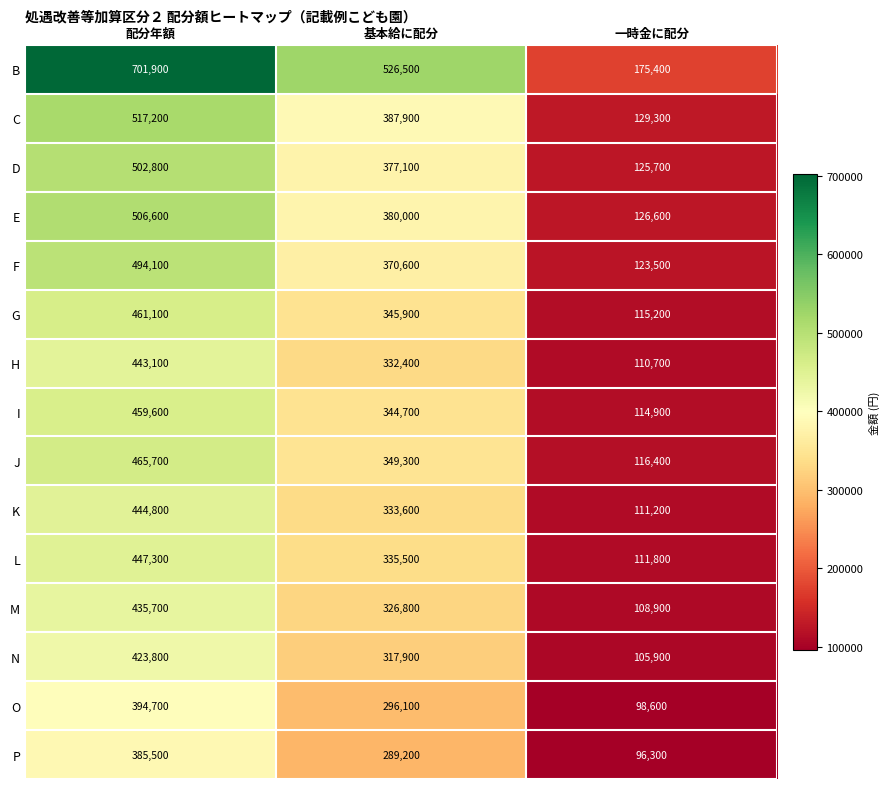

What is the sum of the I values at 配分年額 and 一時金に配分?

574500